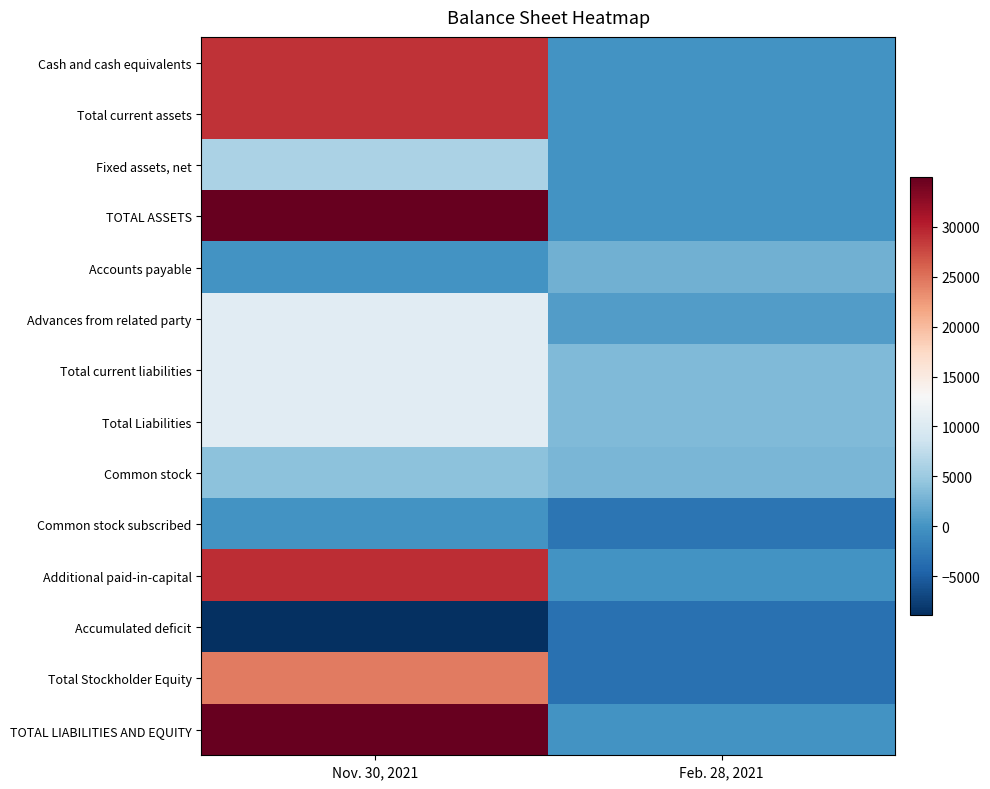

Reading left to right, extract all data points from this chart.

Cash and cash equivalents: Nov. 30, 2021=28951	Feb. 28, 2021=0
Total current assets: Nov. 30, 2021=28951	Feb. 28, 2021=0
Fixed assets, net: Nov. 30, 2021=6036	Feb. 28, 2021=0
TOTAL ASSETS: Nov. 30, 2021=34987	Feb. 28, 2021=0
Accounts payable: Nov. 30, 2021=0	Feb. 28, 2021=2500
Advances from related party: Nov. 30, 2021=10587	Feb. 28, 2021=856
Total current liabilities: Nov. 30, 2021=10587	Feb. 28, 2021=3356
Total Liabilities: Nov. 30, 2021=10587	Feb. 28, 2021=3356
Common stock: Nov. 30, 2021=4010	Feb. 28, 2021=3000
Common stock subscribed: Nov. 30, 2021=0	Feb. 28, 2021=-3000
Additional paid-in-capital: Nov. 30, 2021=29290	Feb. 28, 2021=0
Accumulated deficit: Nov. 30, 2021=-8900	Feb. 28, 2021=-3356
Total Stockholder Equity: Nov. 30, 2021=24400	Feb. 28, 2021=-3356
TOTAL LIABILITIES AND EQUITY: Nov. 30, 2021=34987	Feb. 28, 2021=0